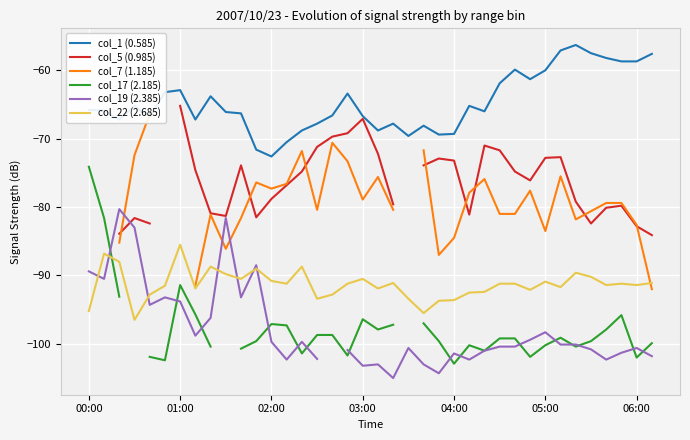

The col_7 (1.185) series shows -71.7 at 22. True or false?

True